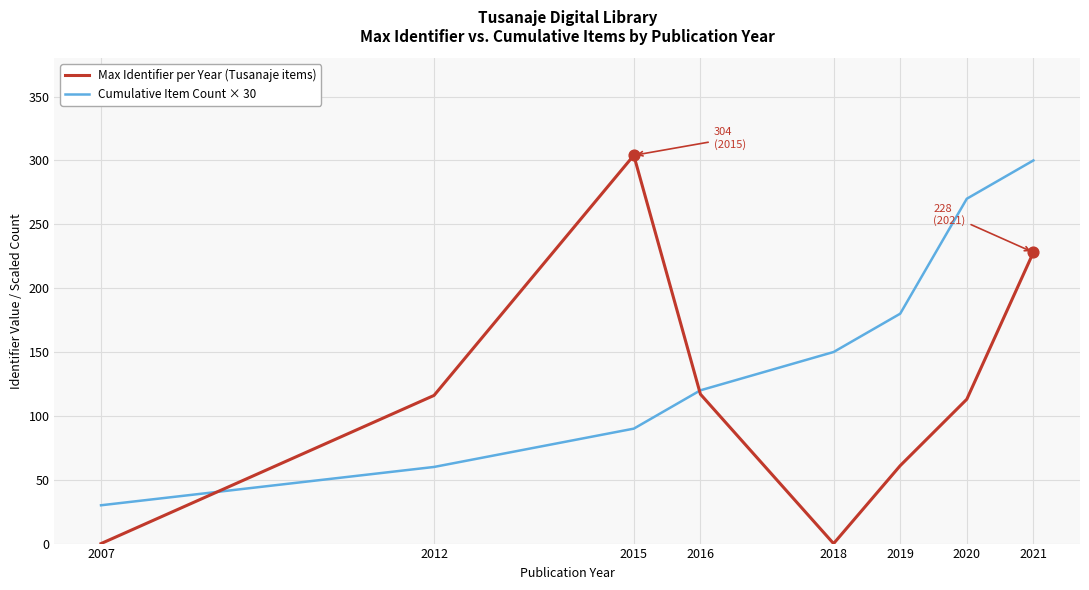

Which series has the largest total across all categories?

Cumulative Item Count × 30